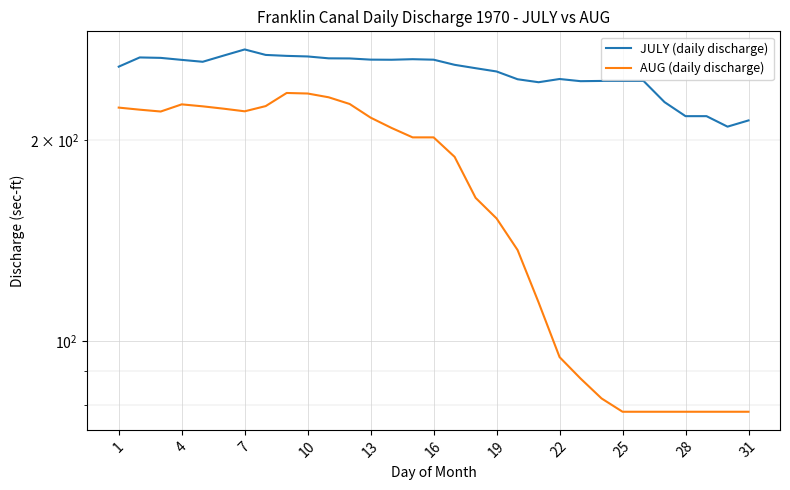

Rank the series by their average value, from highest to lowest.

JULY (daily discharge), AUG (daily discharge)